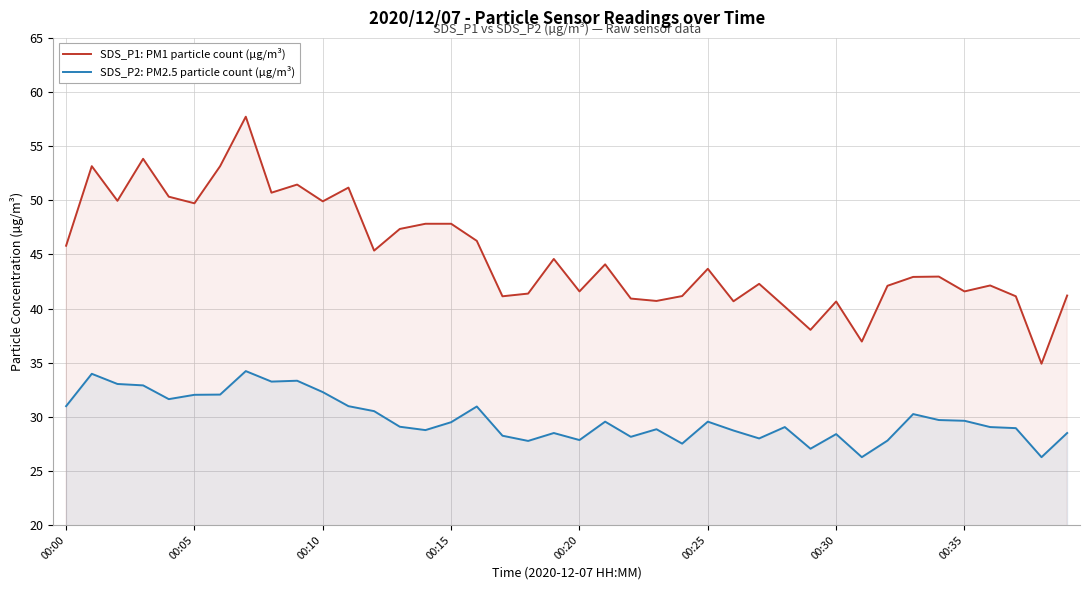

How many values in the SDS_P1: PM1 particle count (µg/m³) series are below 43?

20